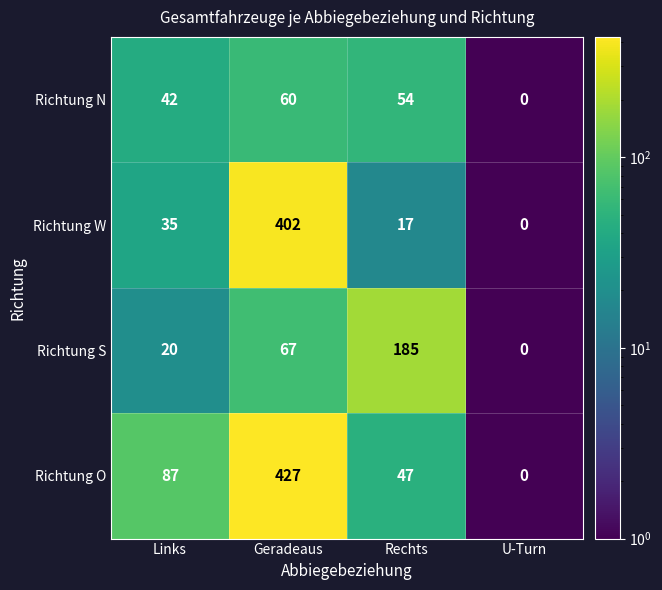

What is the total value across all series at Geradeaus?

956